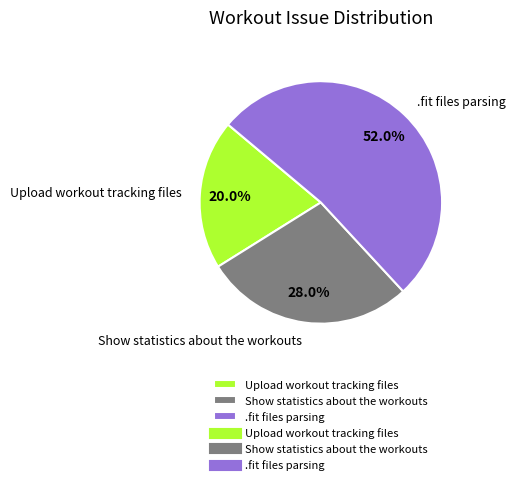

Which slice represents more than half of the pie?

.fit files parsing